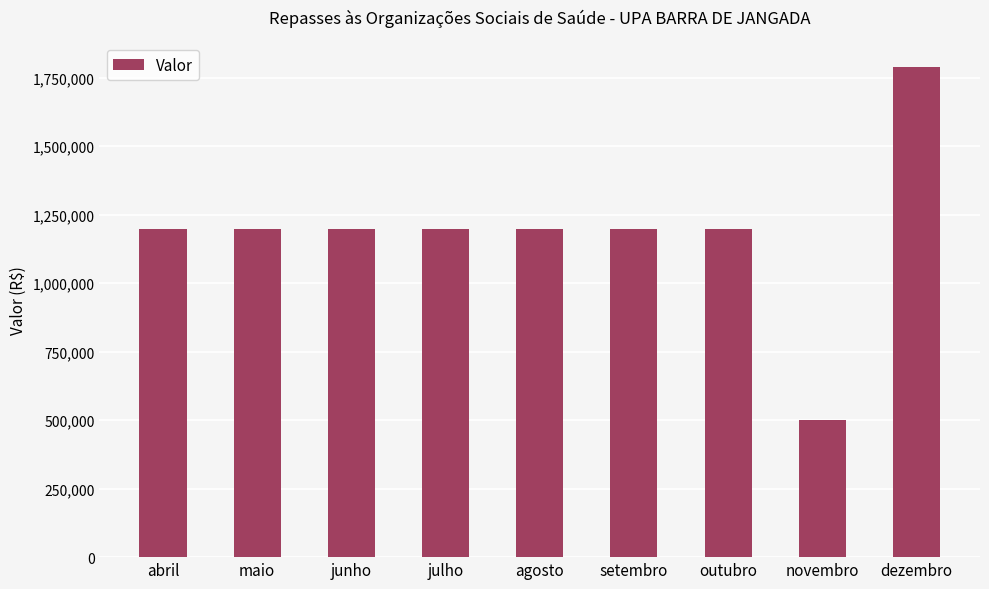

How many distinct data groups are displayed?

1